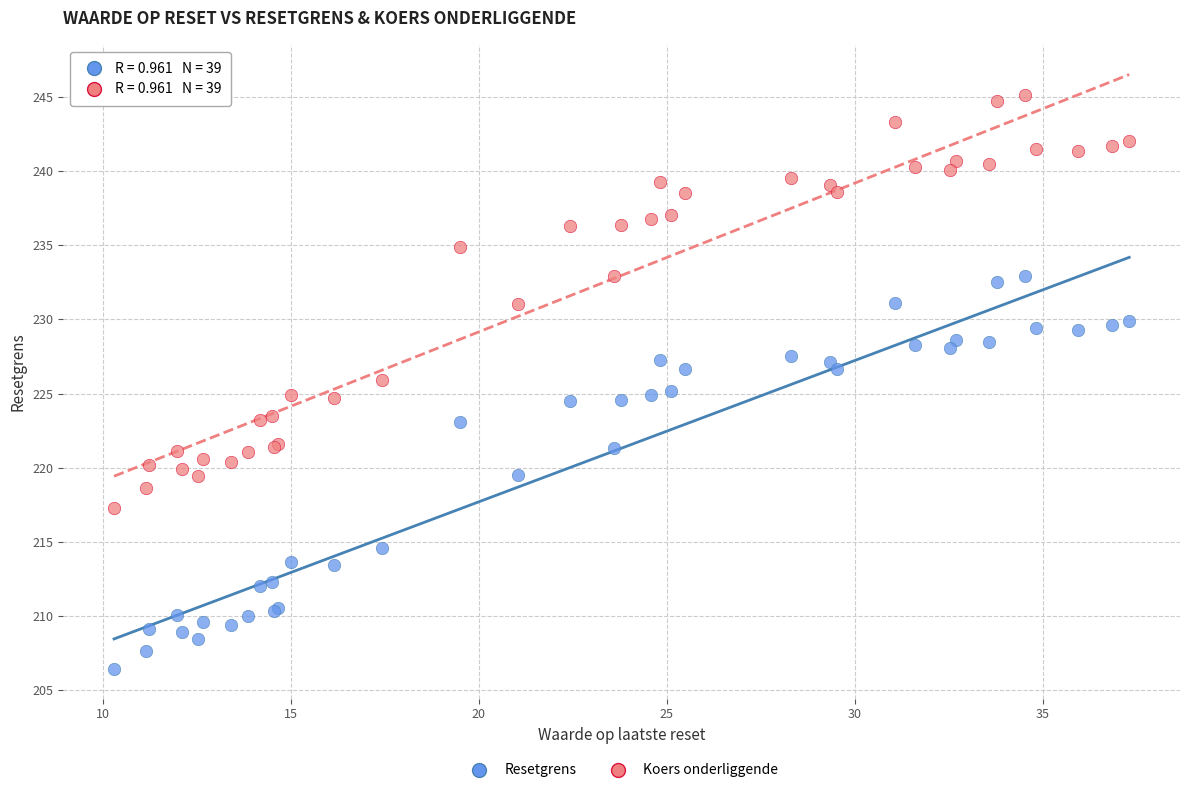

Which series reaches the maximum Y coordinate?

Koers onderliggende